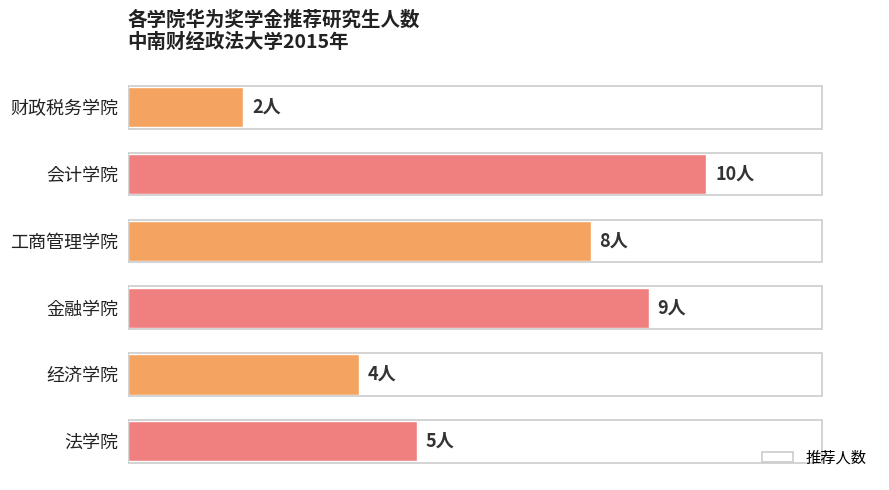

Which label corresponds to the largest value in the chart?

会计学院